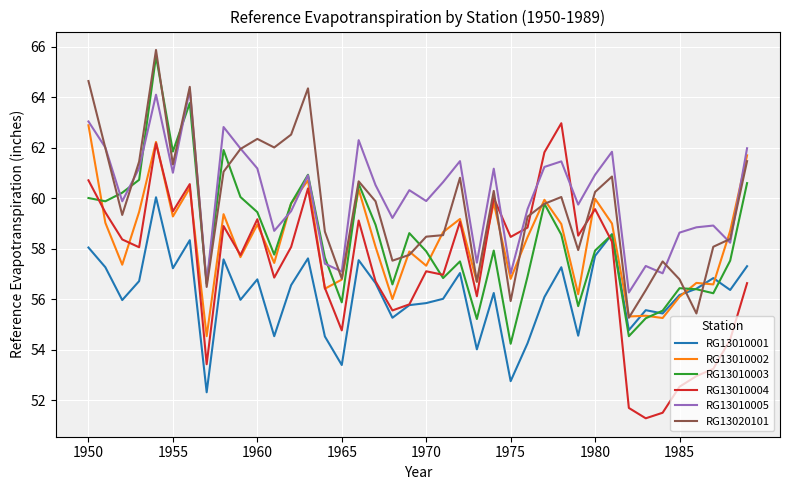

What are all the series names shown in the legend?

RG13010001, RG13010002, RG13010003, RG13010004, RG13010005, RG13020101